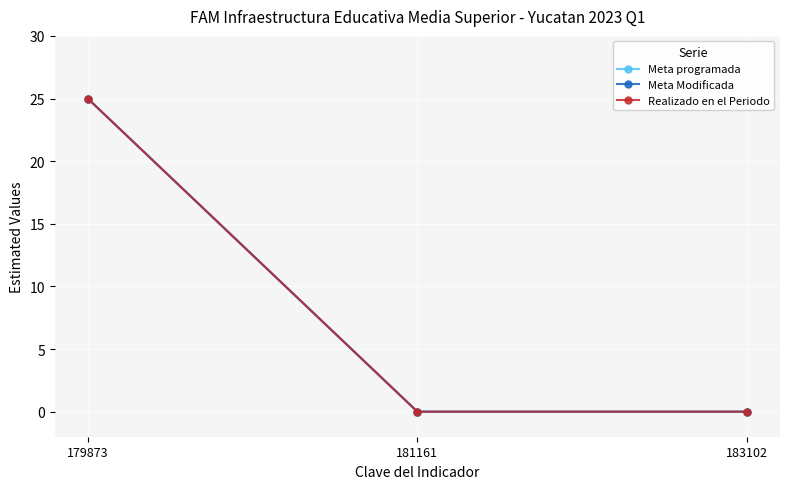

Is this an area chart (filled region under the line)?

No